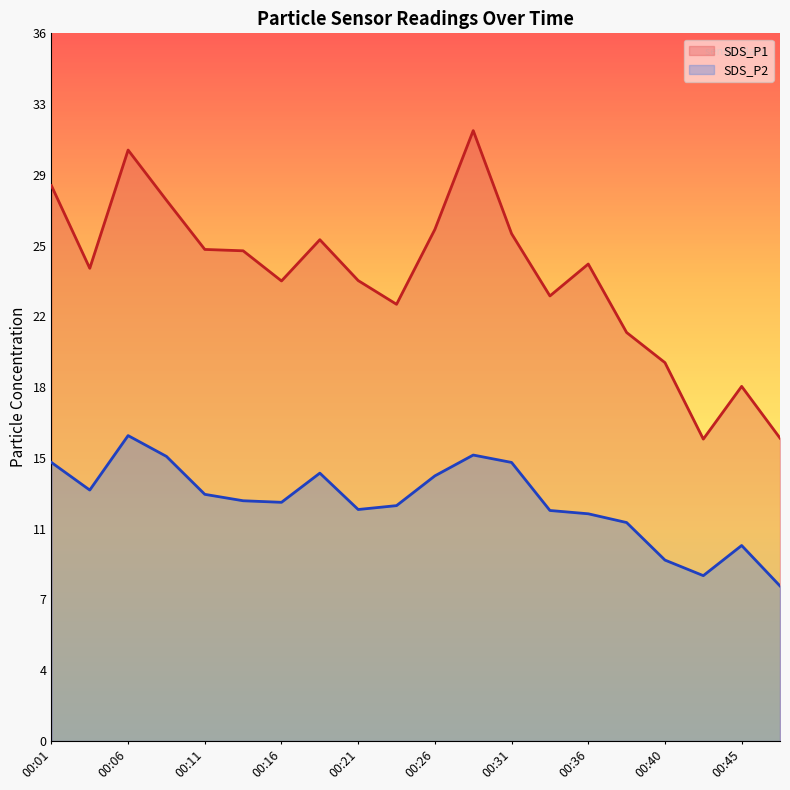

Is it true that SDS_P2 equals 11.8 at 00:33?

True